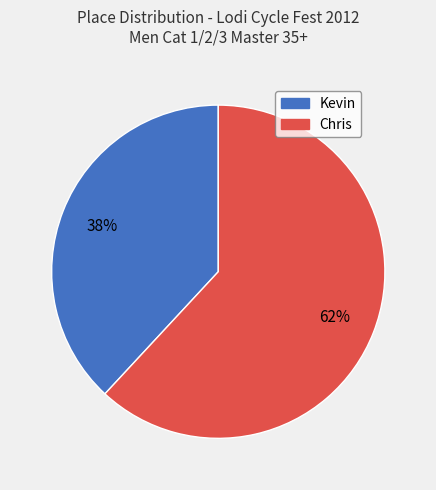

Combined, do Kevin and Chris account for over 50%?

Yes